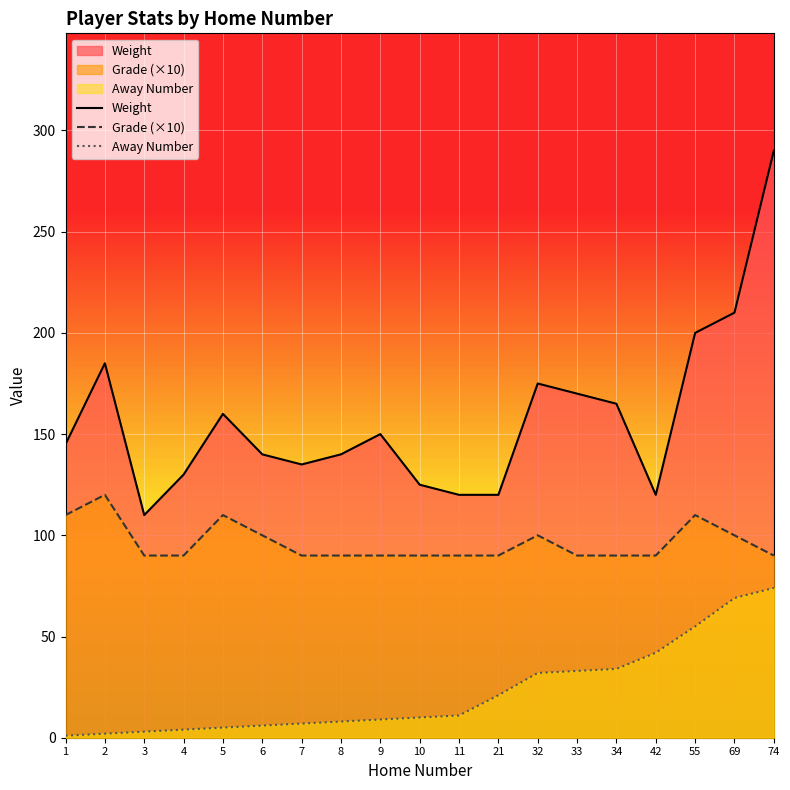

The value of Weight at 42 is 43. True or false?

False